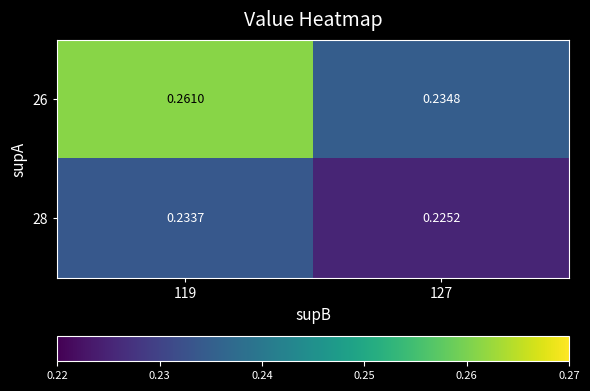

Rank the series by their maximum value, from lowest to highest.

28, 26